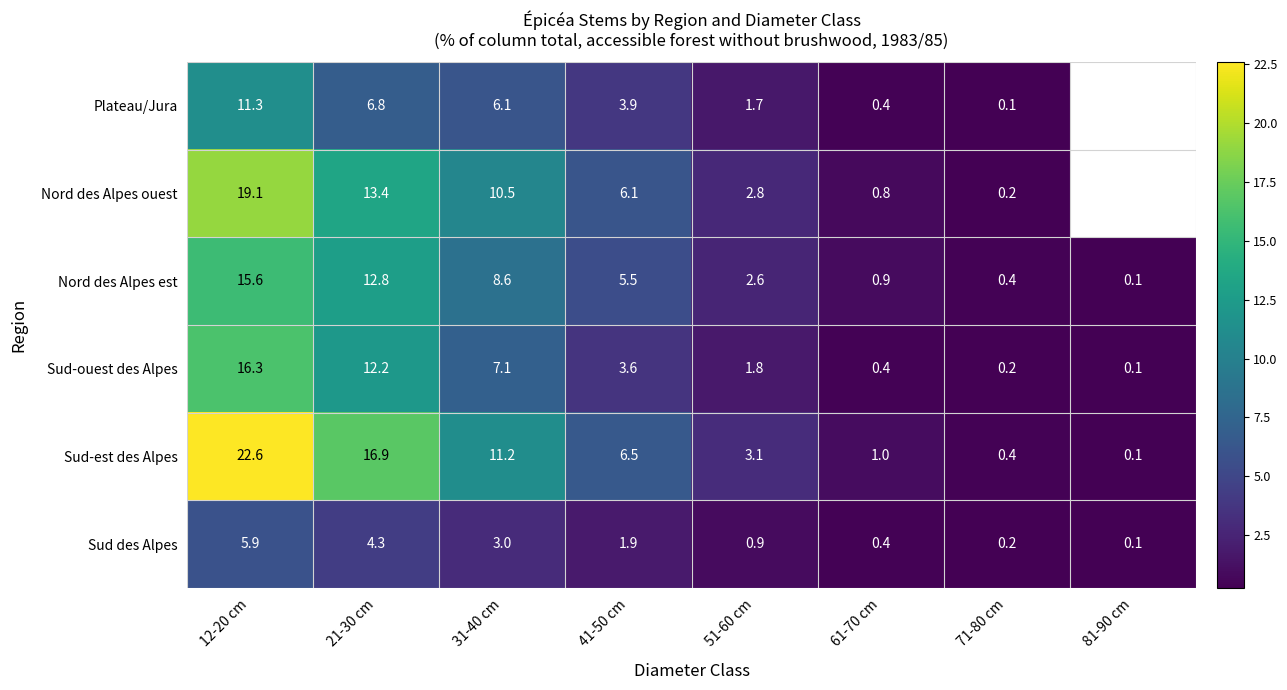

Which label corresponds to the largest value in the chart?

12-20 cm